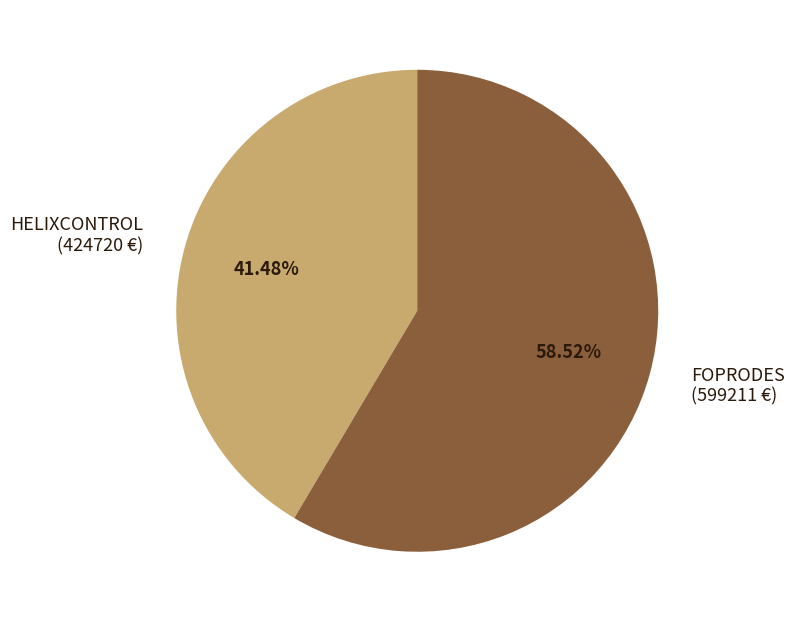

The HELIXCONTROL slice represents 53% of the pie. True or false?

False